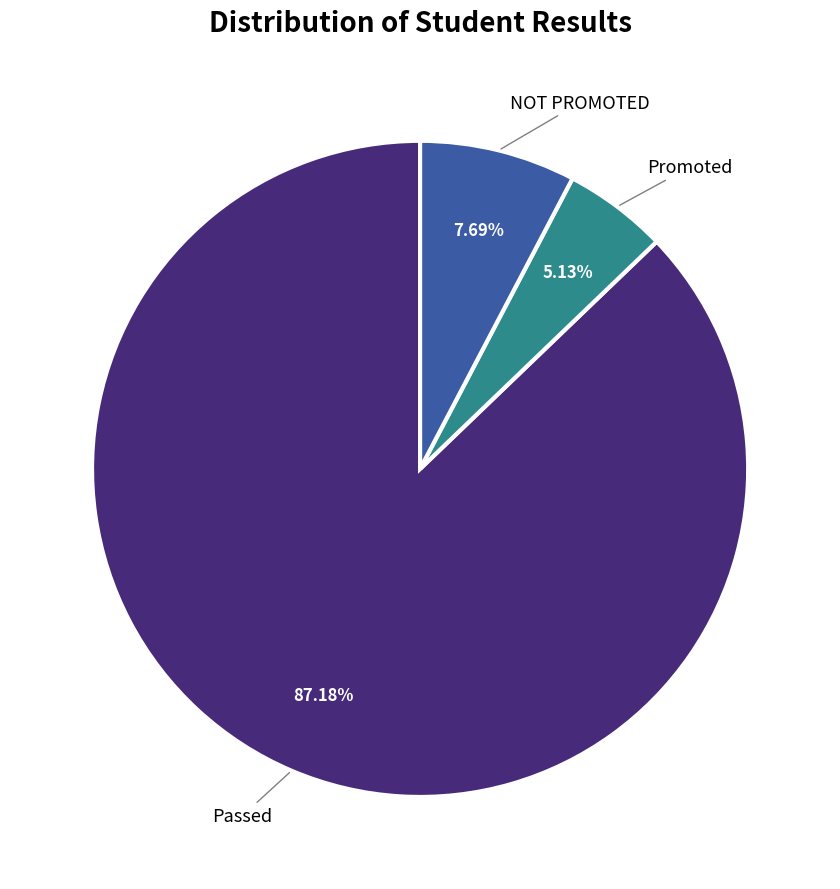

Is there any slice that represents more than half of the pie?

Yes